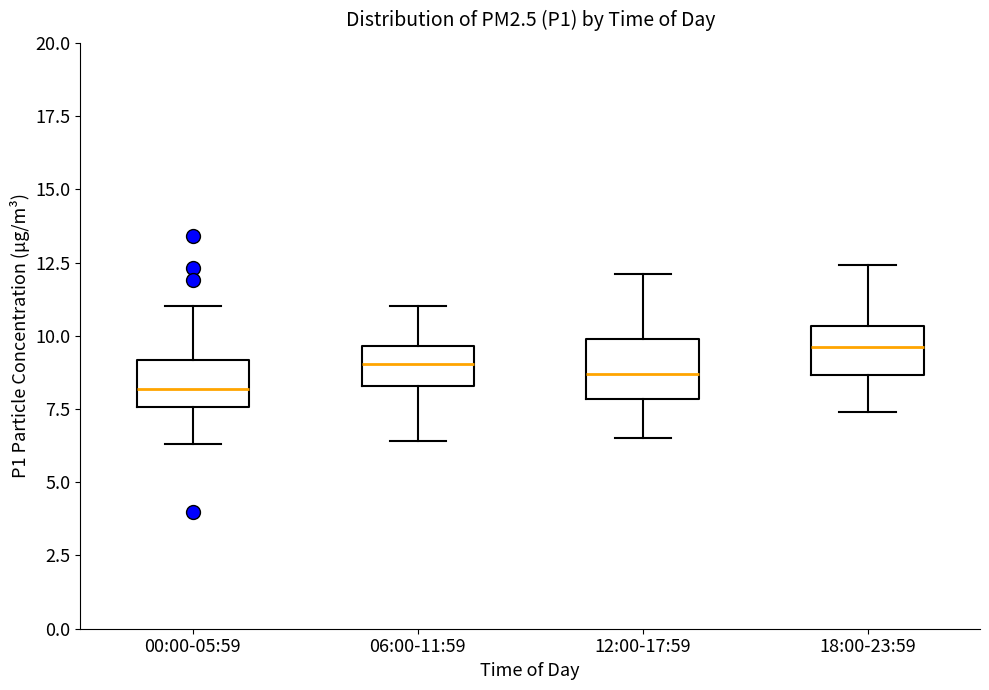

Where does the median line of the box for 00:00-05:59 sit on the y-axis? The values are not printed on the chart, so give them approximately, as read against the axis.

8.0